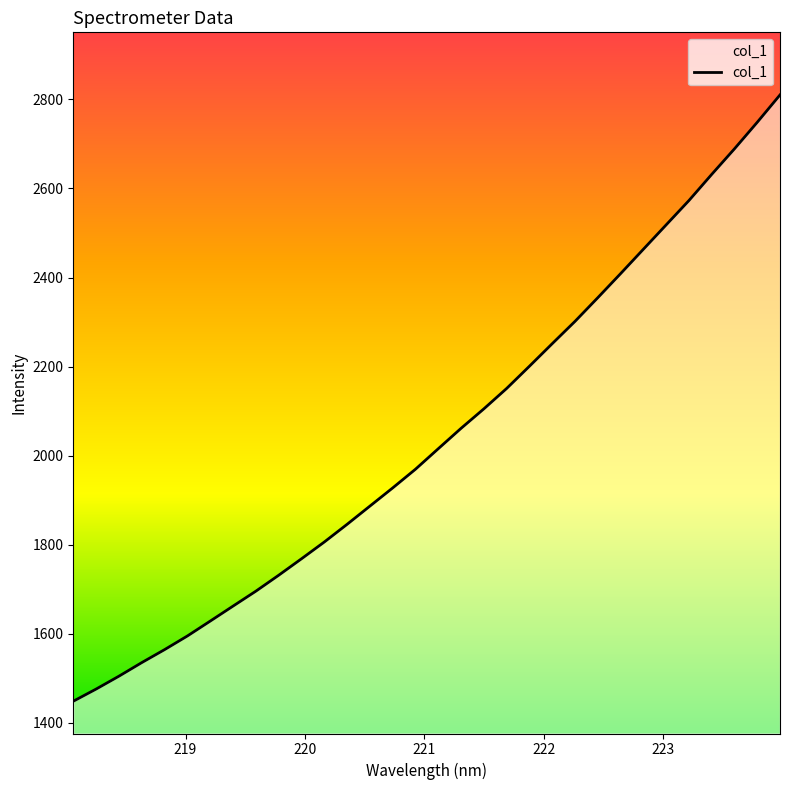

What is the greatest value displayed?

2810.1